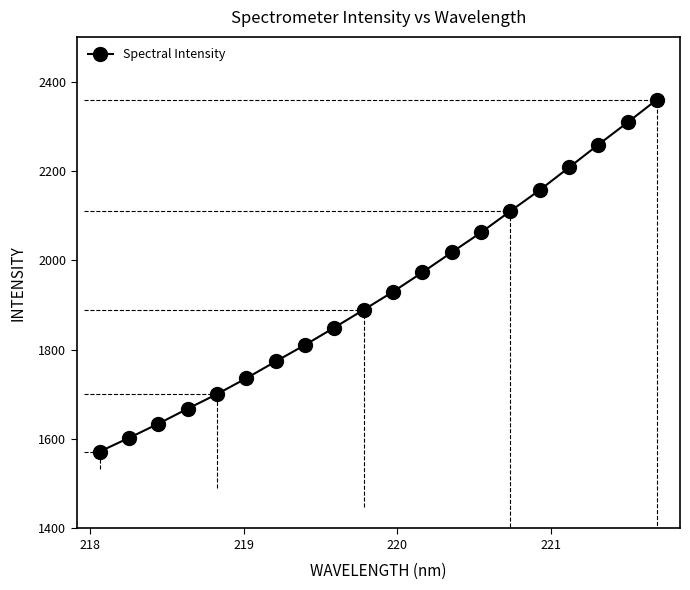

What is the maximum value shown in the chart?

2359.7